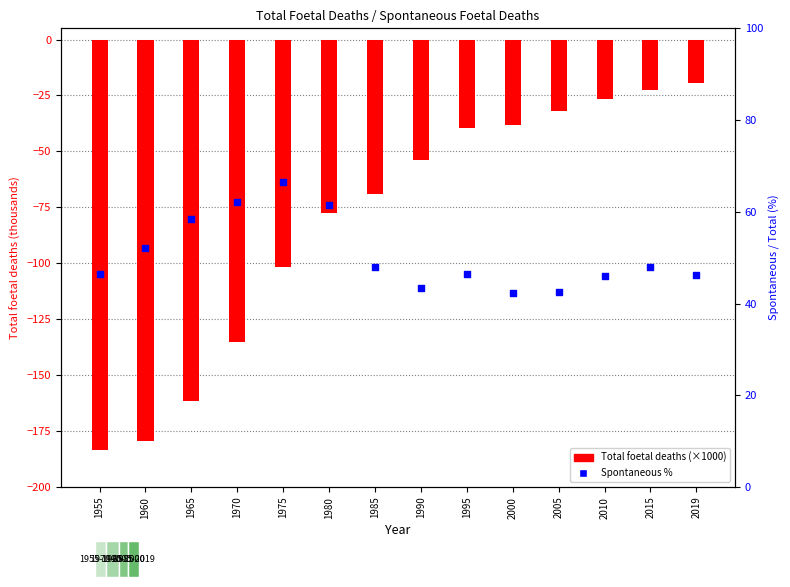

Is the value of Total foetal deaths at 1985 greater than the value of Spontaneous % at 1980?

No